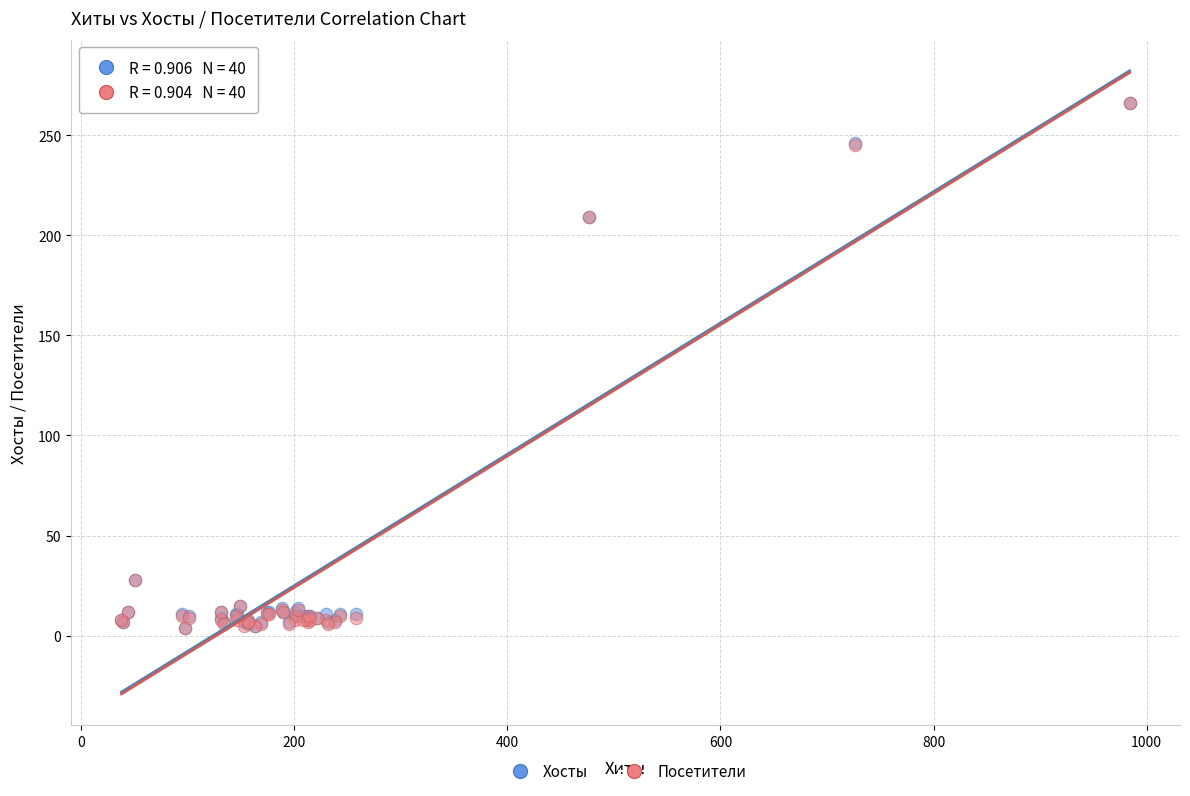

What are all the series names shown in the legend?

Хосты, Посетители